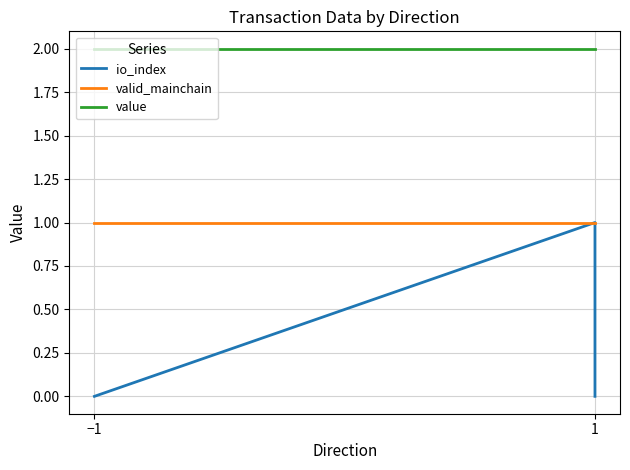

True or false: io_index and value intersect in this chart.

False